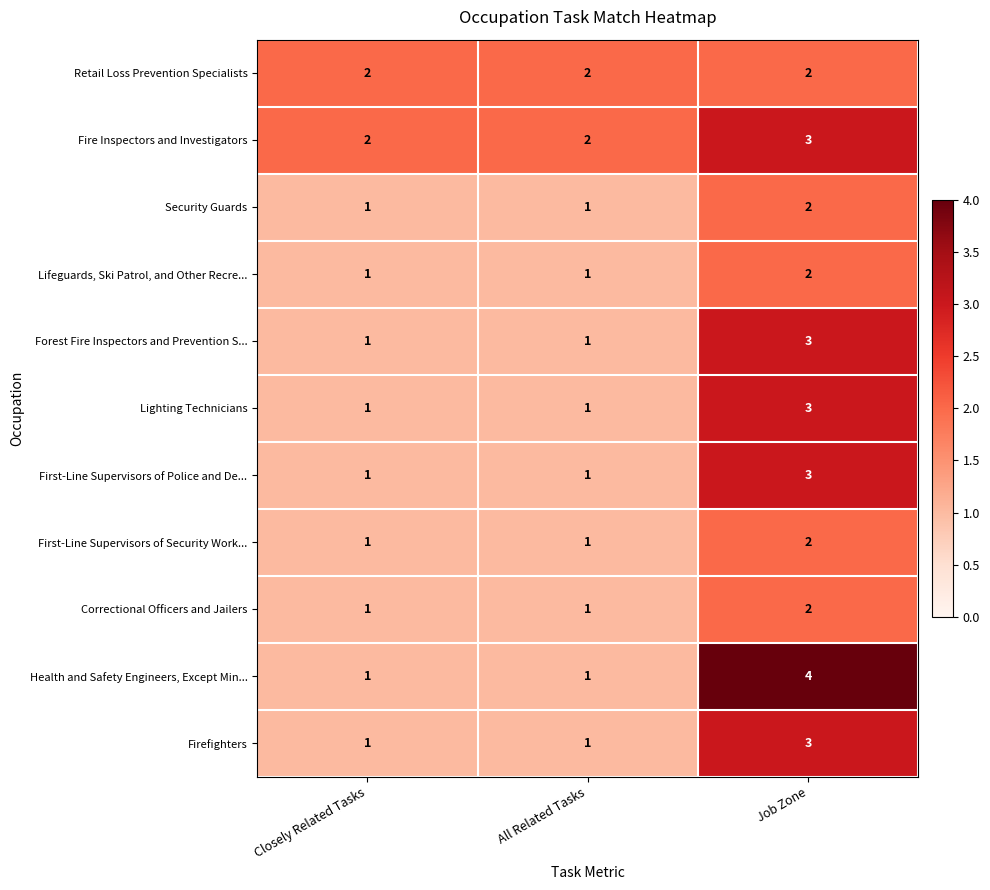

What is the smallest value displayed?

1